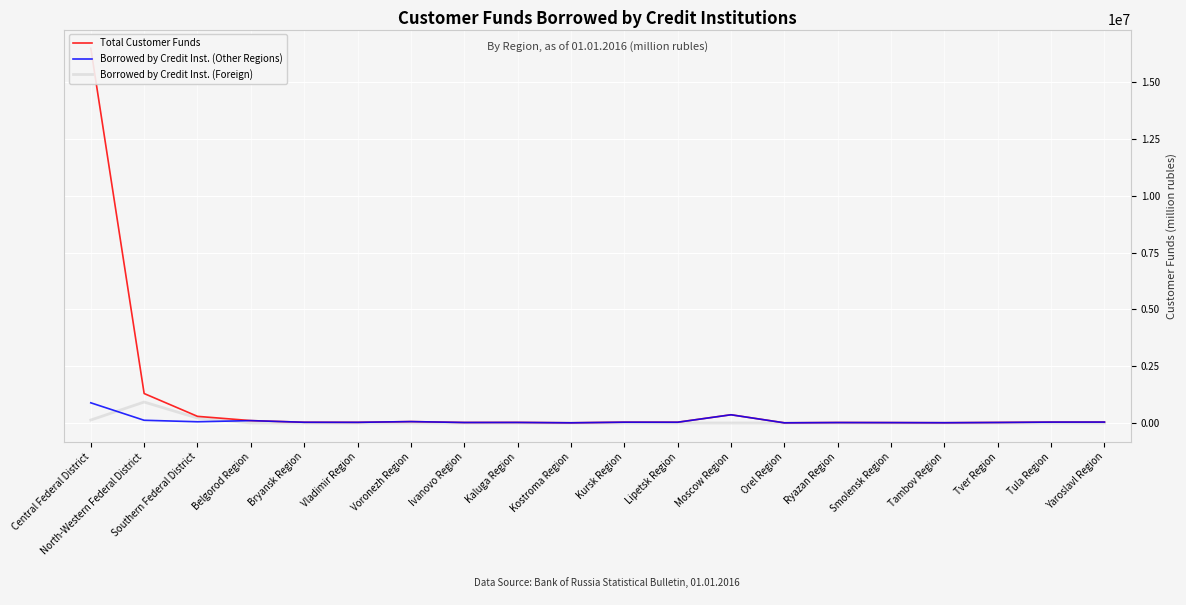

What is the sum of all Borrowed by Credit Inst. (Foreign) values?

1269766